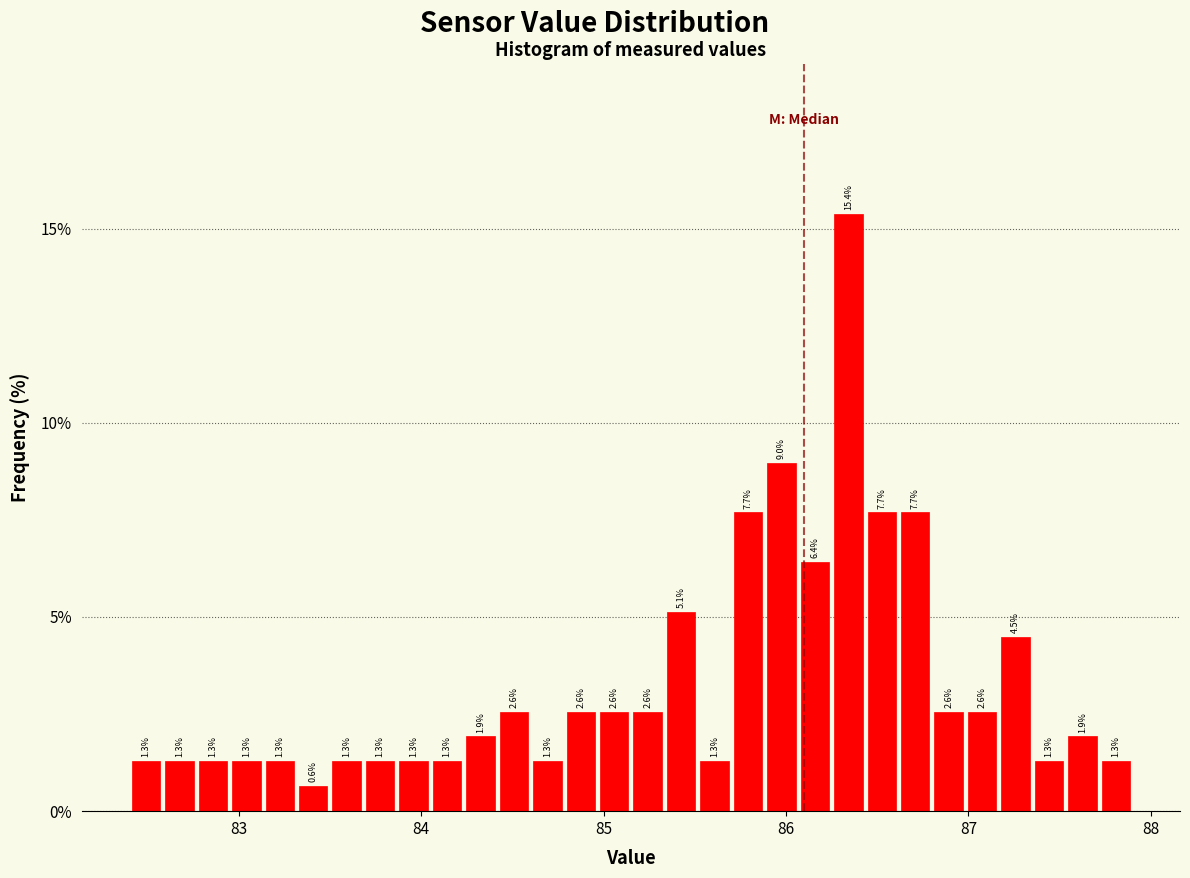

Around what value on the x-axis is the tallest bar? Give the approximate position of its centre, as read against the axis.

86.3